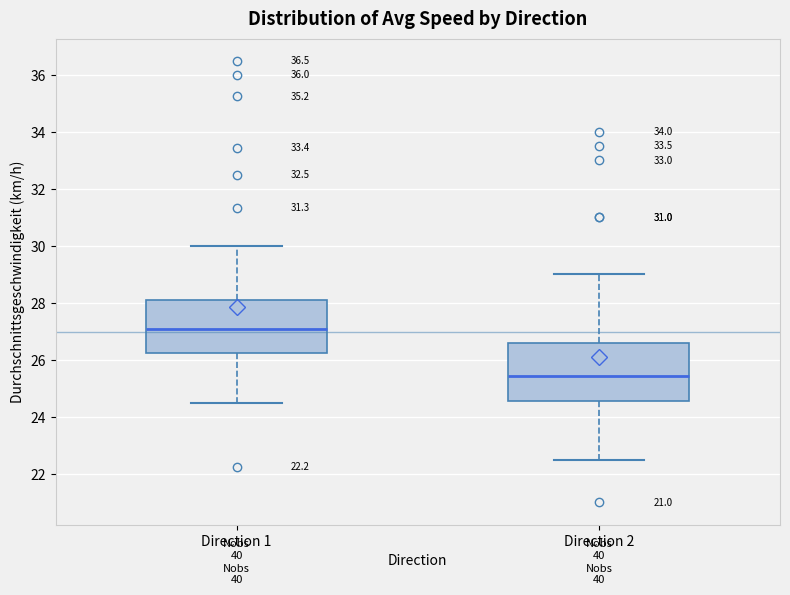

Which box's median line is the highest?

Direction 1